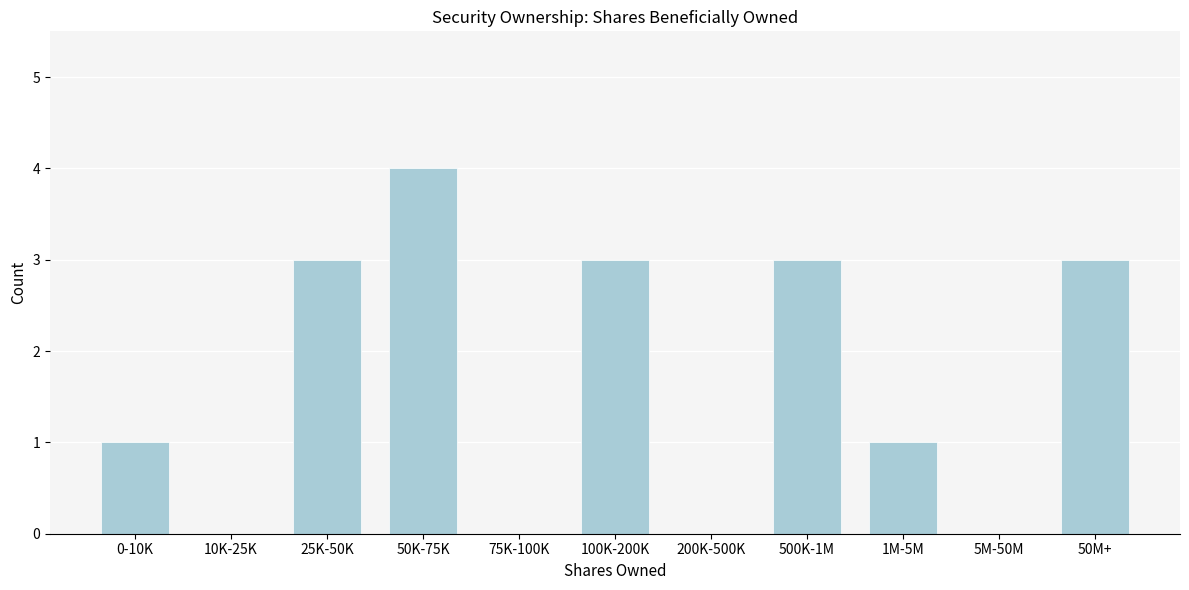

Reading left to right, extract all data points from this chart.

0-10K=1	10K-25K=0	25K-50K=3	50K-75K=4	75K-100K=0	100K-200K=3	200K-500K=0	500K-1M=3	1M-5M=1	5M-50M=0	50M+=3